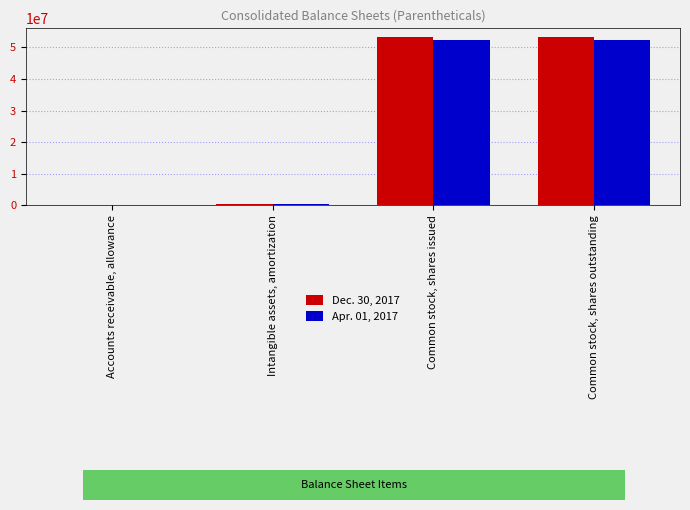

How many series are shown in this chart?

2